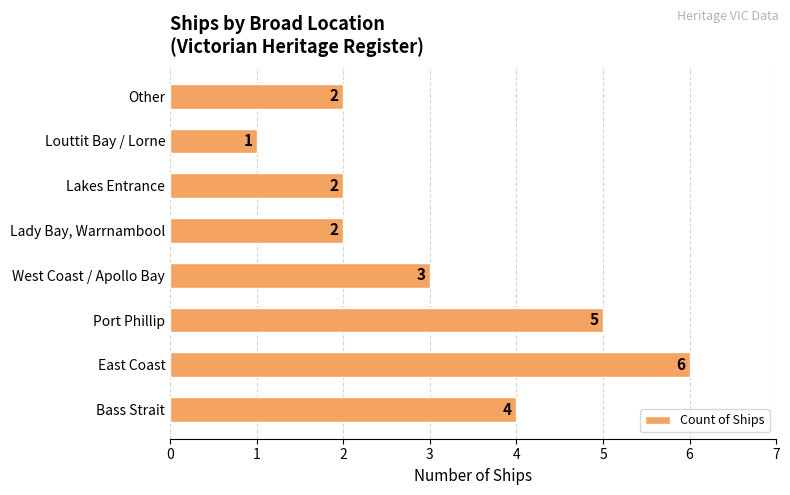

Count the values in the range 2 to 5.

6